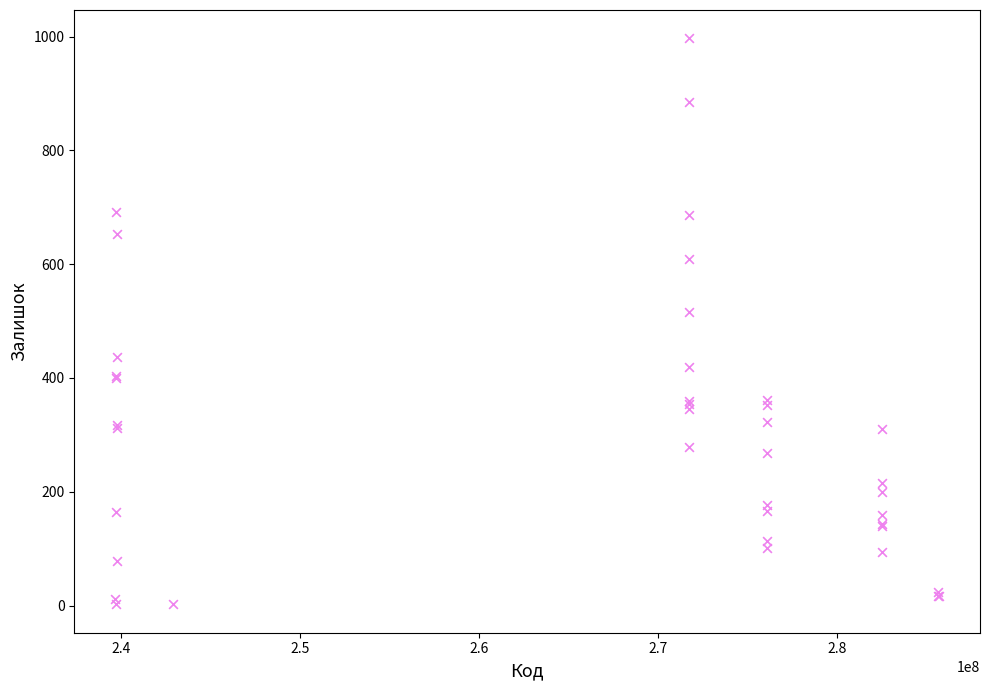

What Y value in the scatter plot is closest to 499?

516